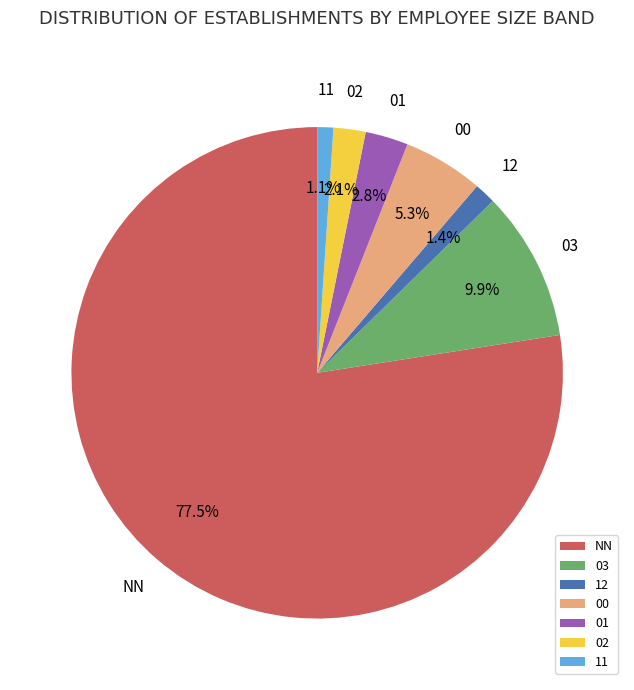

Is it true that 02 is 10% of the pie?

False